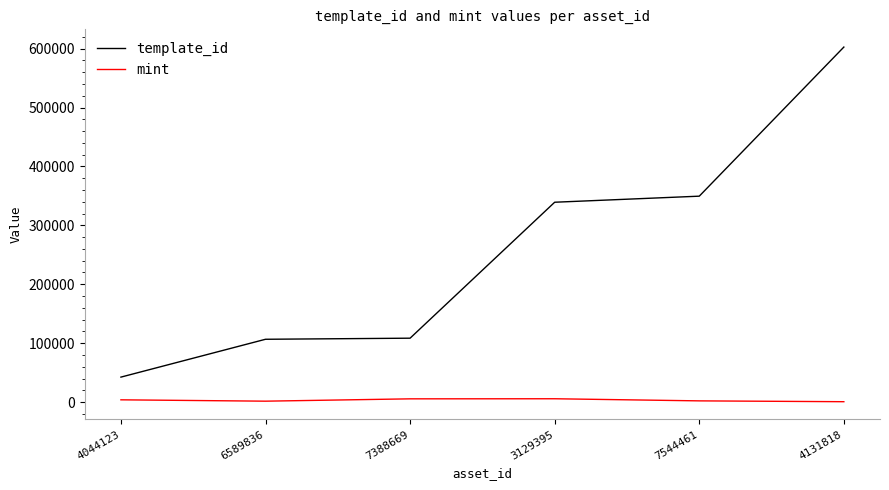

List the series in order of their peak value, highest first.

template_id, mint